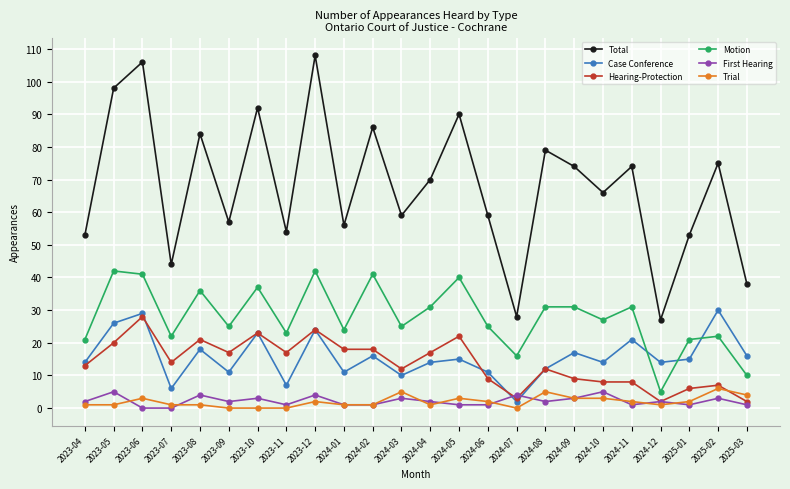

What is the label of the 7th point from the right?

2024-09